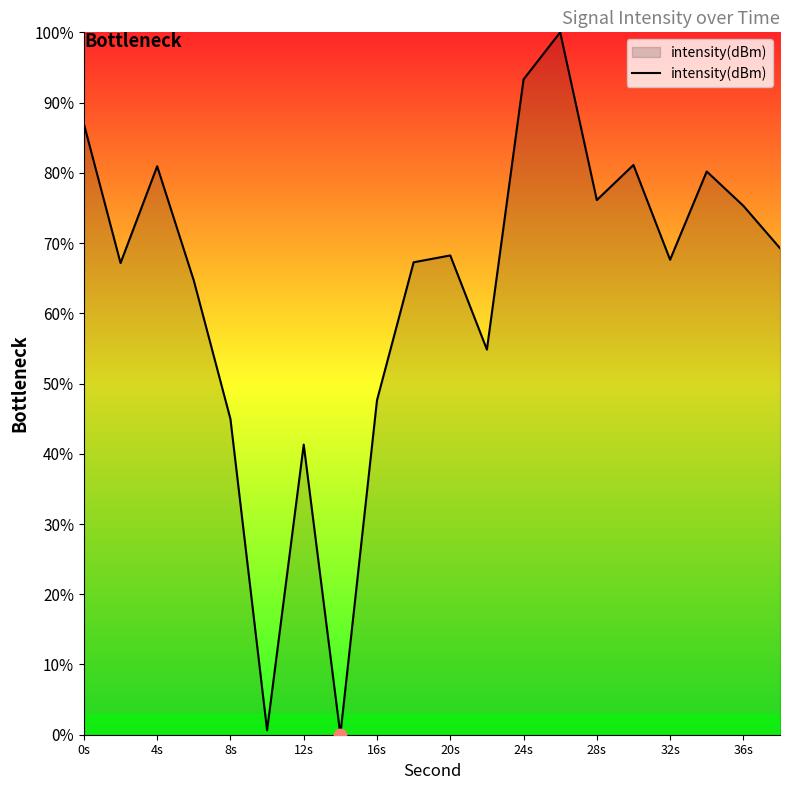

What is the maximum value shown in the chart?

100.0